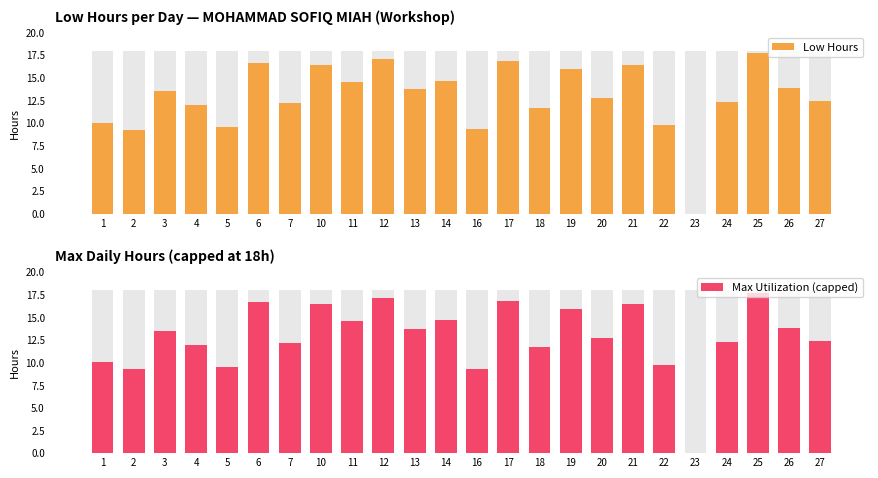

List the series in order of their peak value, lowest first.

Low Hours, Max Utilization (capped)